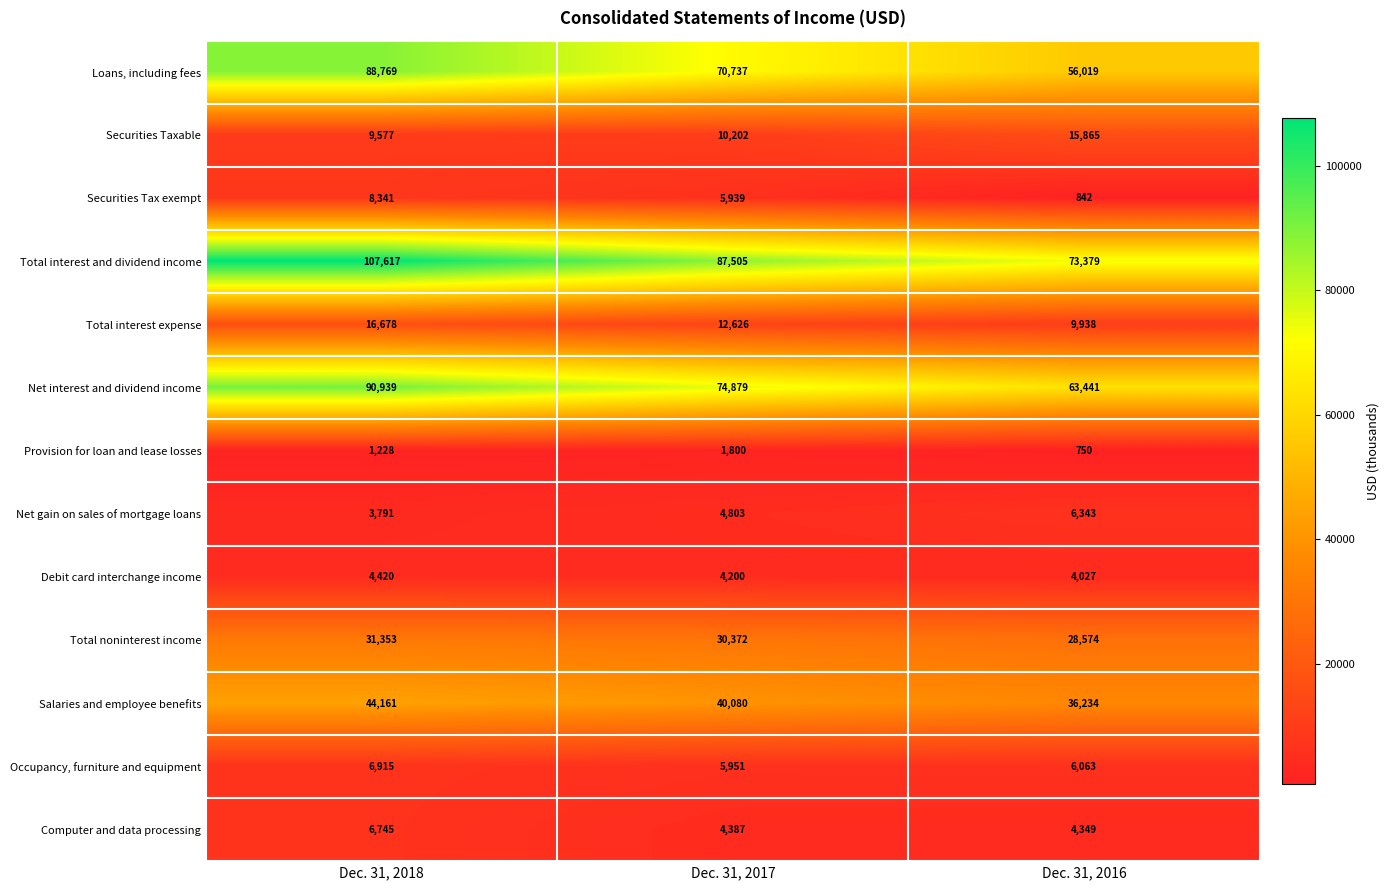

What is the total value across all series at Dec. 31, 2016?

305824